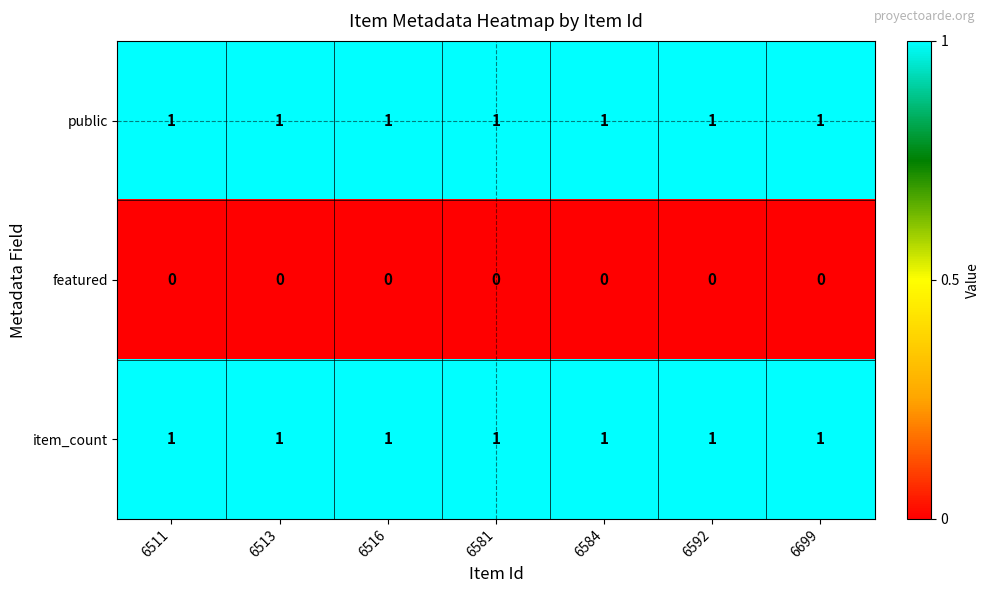

The value of item_count at 6516 is 1. True or false?

True